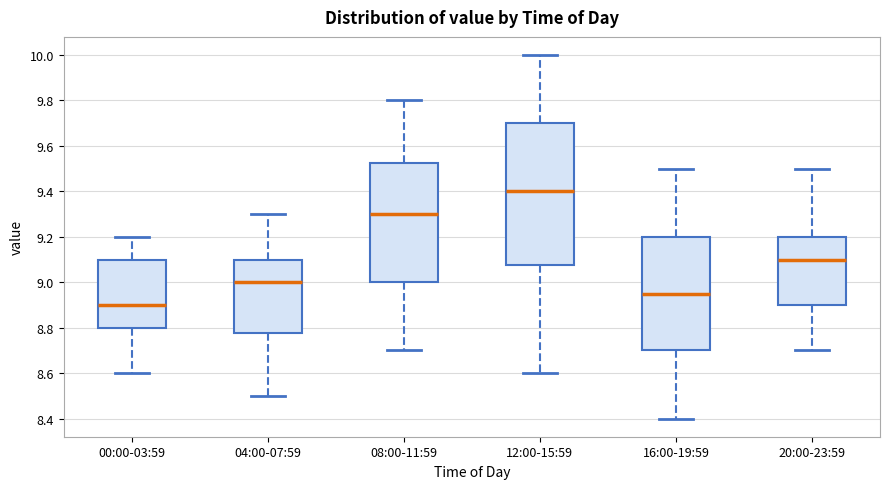

Comparing the boxes themselves (not the whiskers), which one is the tallest?

12:00-15:59